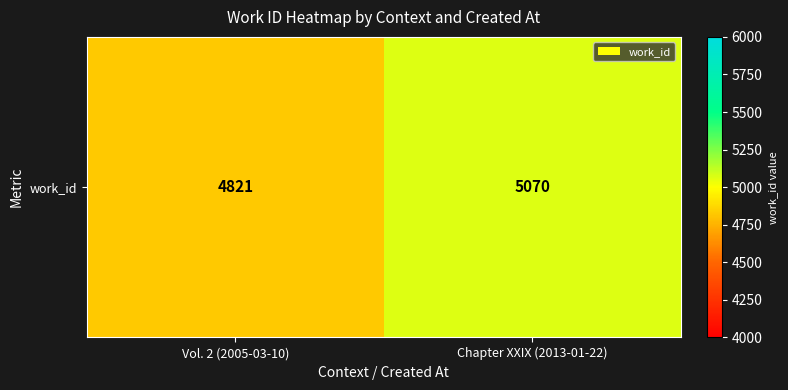

Rank the categories by value from highest to lowest.

Chapter XXIX (2013-01-22), Vol. 2 (2005-03-10)